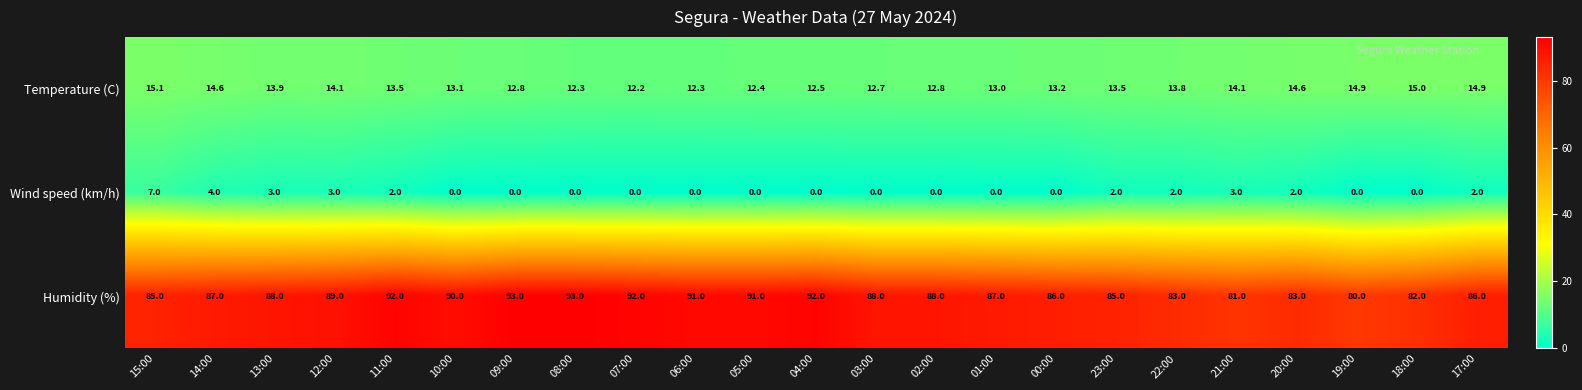

At how many categories does at least one series exceed 51?

23